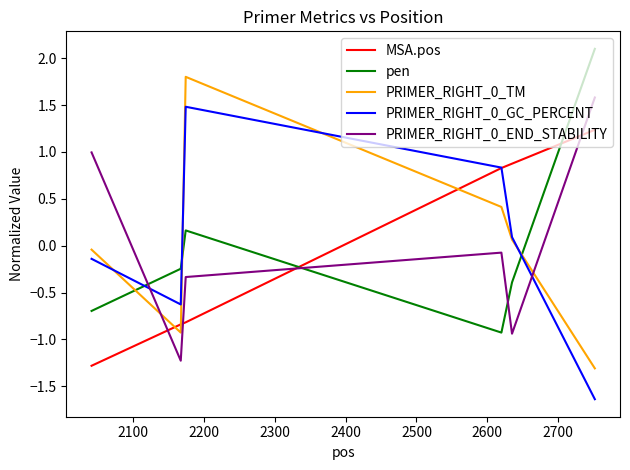

At how many categories does at least one series exceed 0?

5